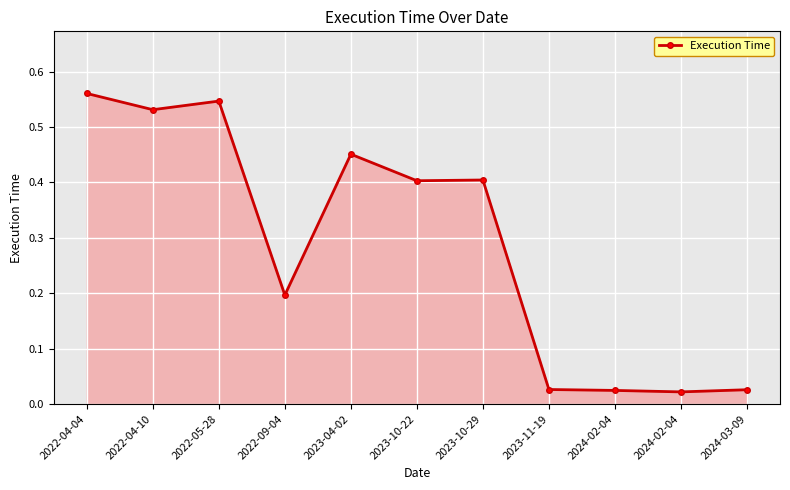

How many points are lower than both their immediate neighbors (excluding endpoints)?

4